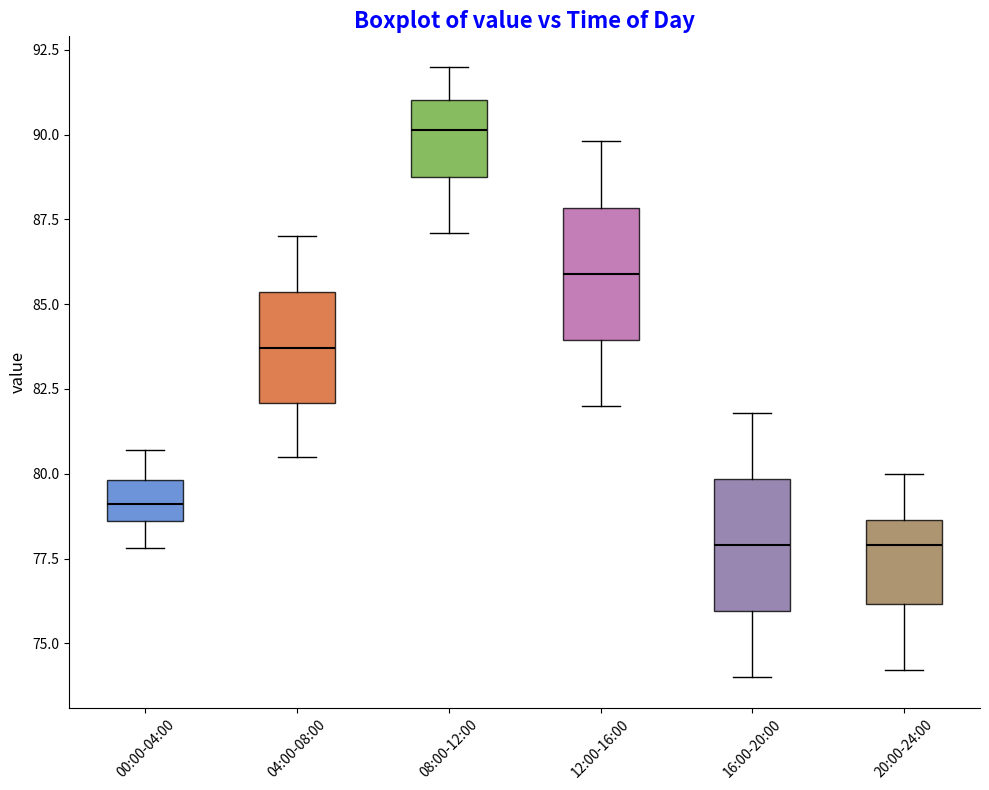

Reading left to right, read every box against the y-axis: the position of its median line, the range the box covers, and the ends of its whiskers. The values are not printed on the chart, so give them approximately, as read against the axis.

00:00-04:00: median 79.0, box 78.5 to 80.0, whiskers 78.0 to 80.5
04:00-08:00: median 83.5, box 82.0 to 85.5, whiskers 80.5 to 87.0
08:00-12:00: median 90.0, box 89.0 to 91.0, whiskers 87.0 to 92.0
12:00-16:00: median 86.0, box 84.0 to 88.0, whiskers 82.0 to 90.0
16:00-20:00: median 78.0, box 76.0 to 80.0, whiskers 74.0 to 82.0
20:00-24:00: median 78.0, box 76.0 to 78.5, whiskers 74.0 to 80.0